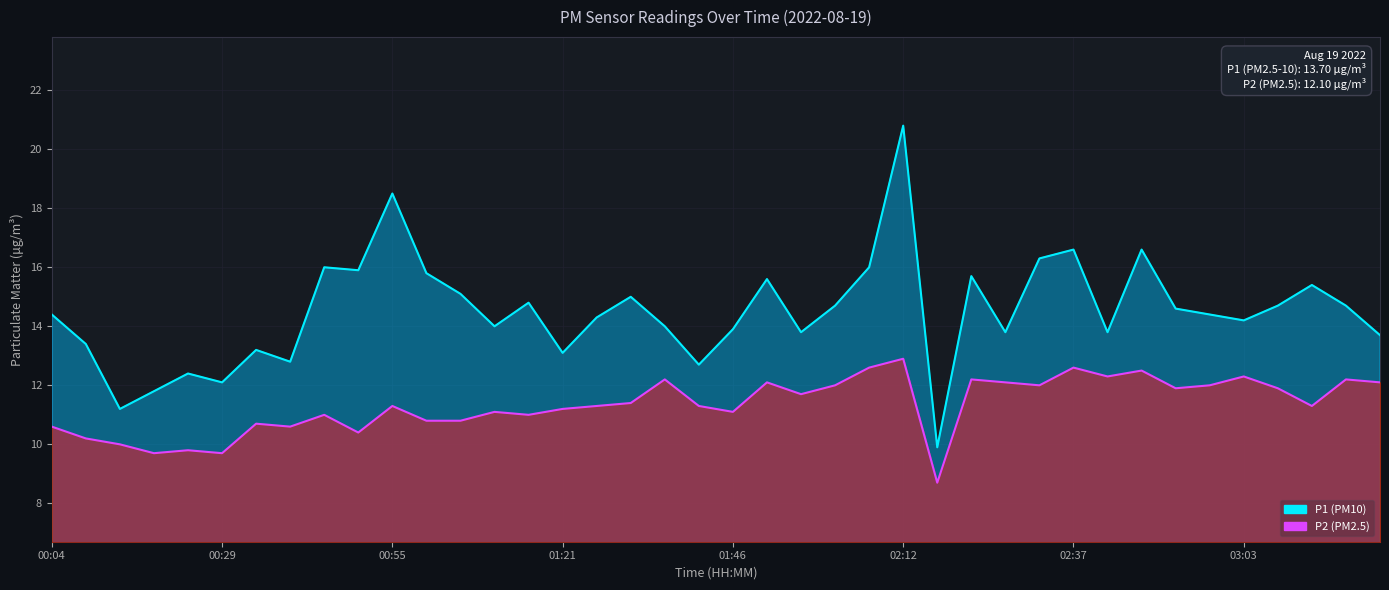

What is the difference between the second highest and second lowest values in the P2 series?

2.9